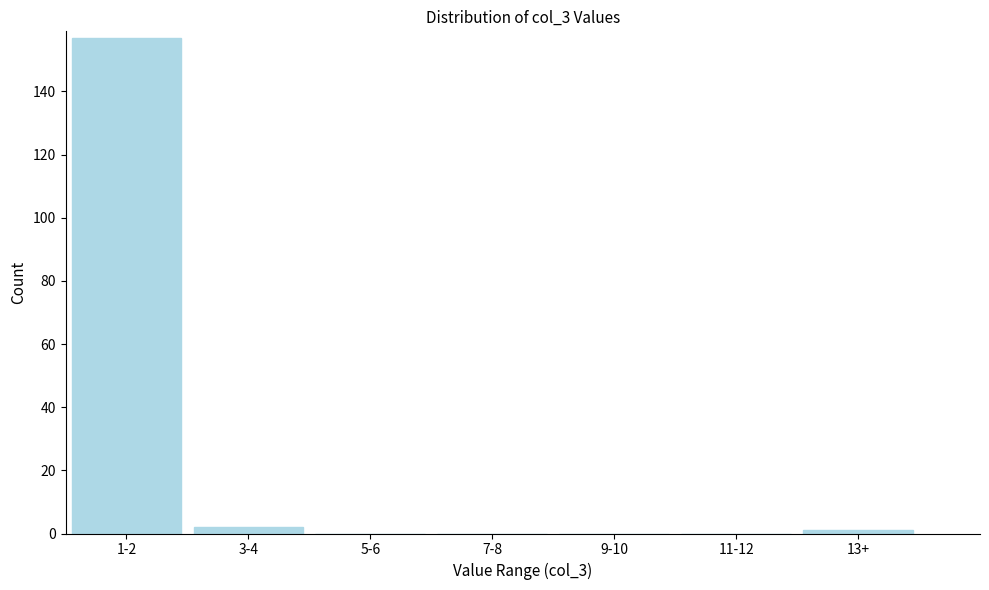

Reading right to left, transcribe all the data shown in this chart.

13+=1	11-12=0	9-10=0	7-8=0	5-6=0	3-4=2	1-2=157